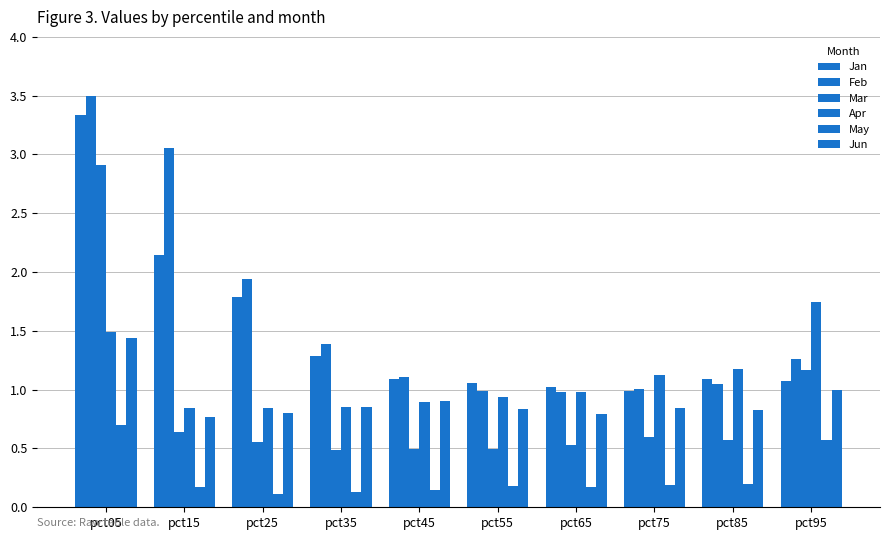

At how many categories does at least one series exceed 2?

2